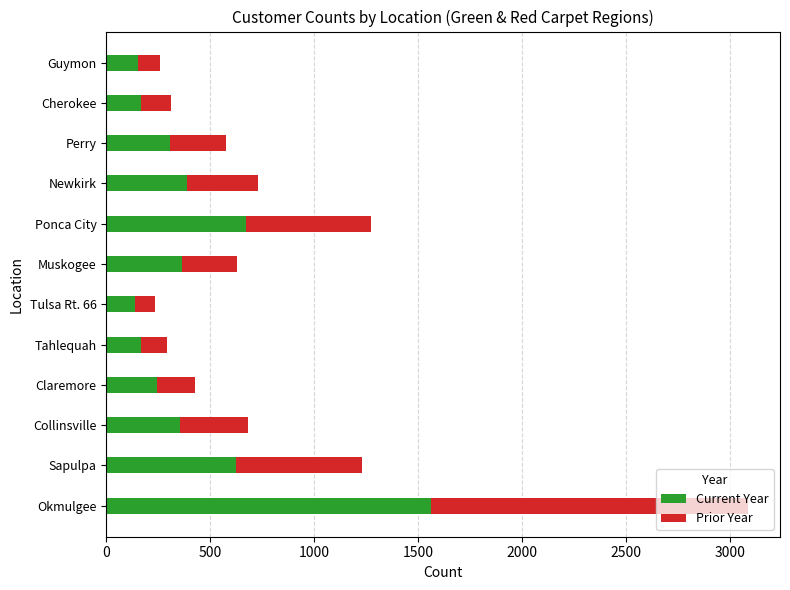

Count the number of categories in the chart.

12